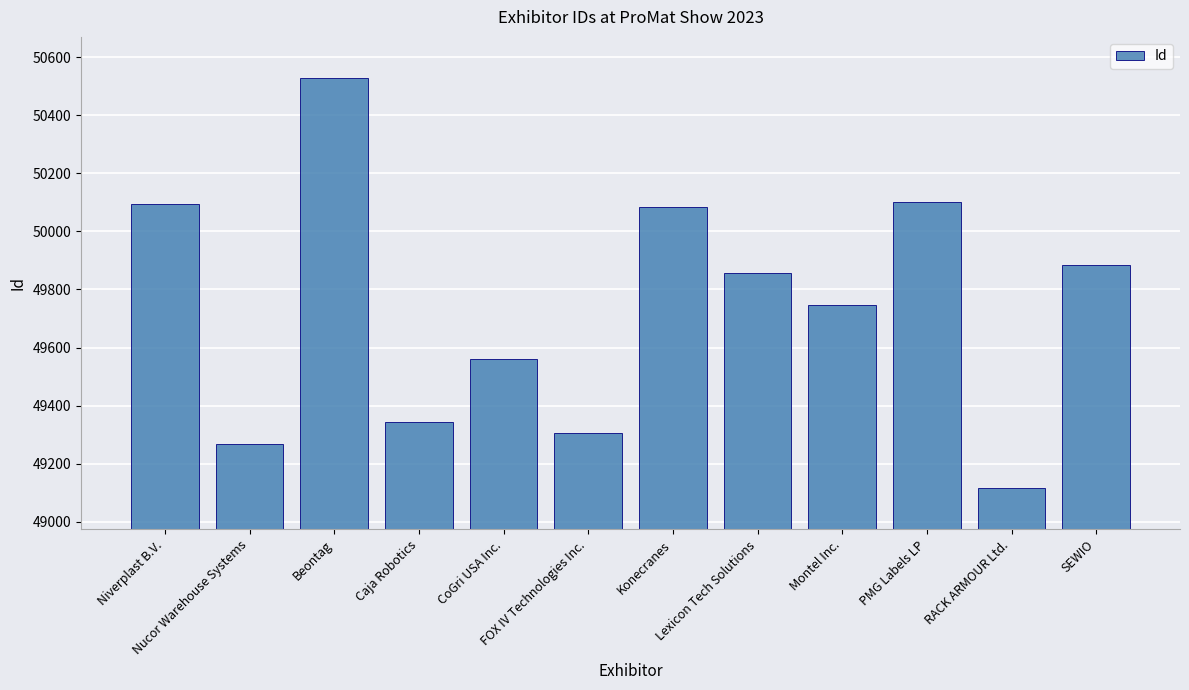

How many values are below 49858?

6